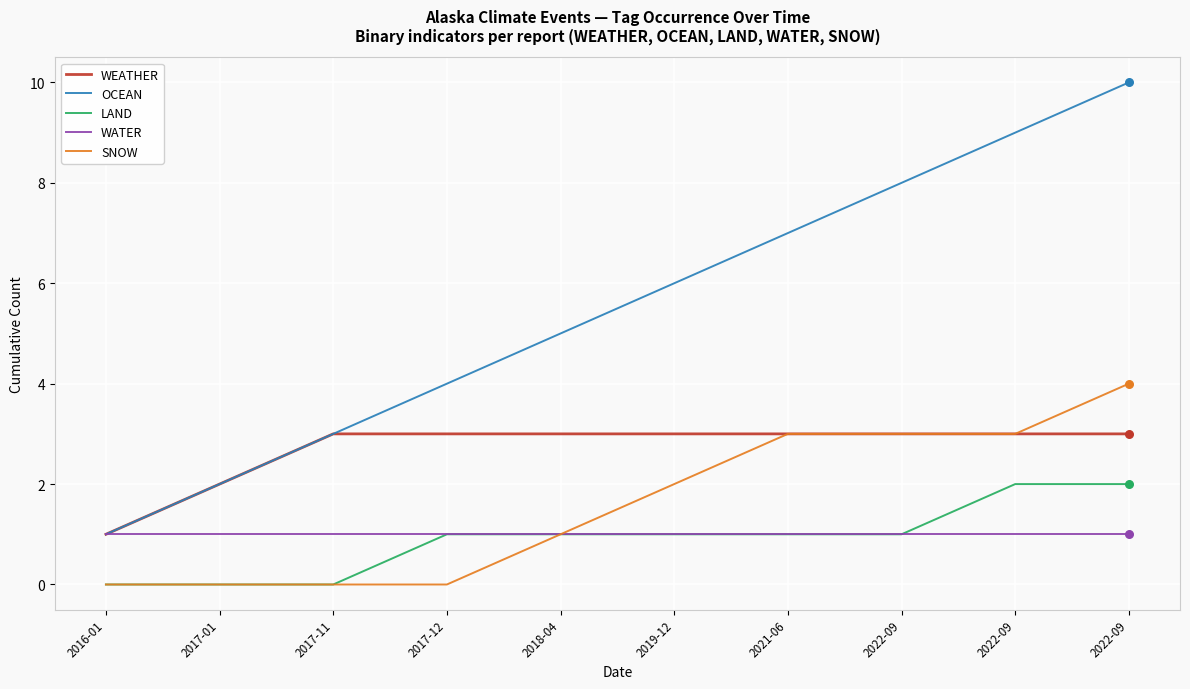

How many lines are shown in the chart?

5